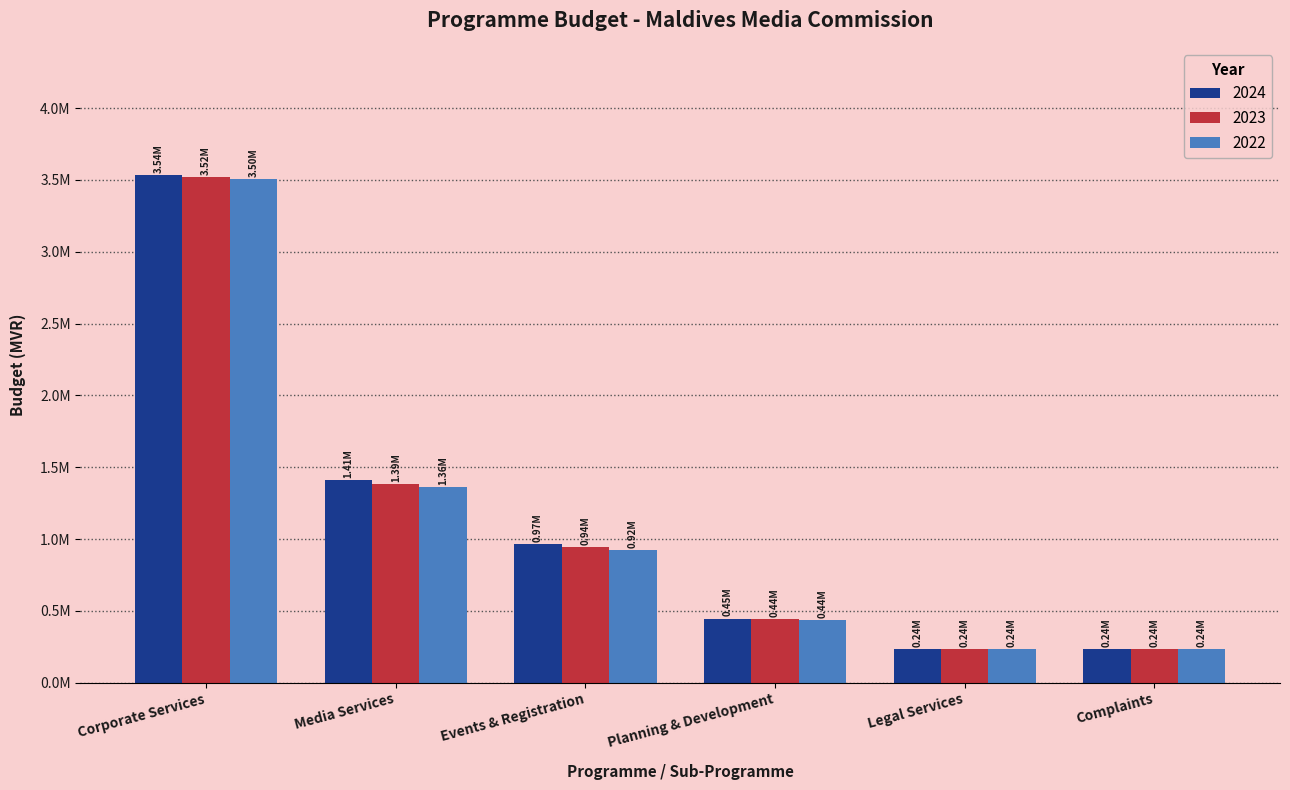

Which series has the largest total across all categories?

2024